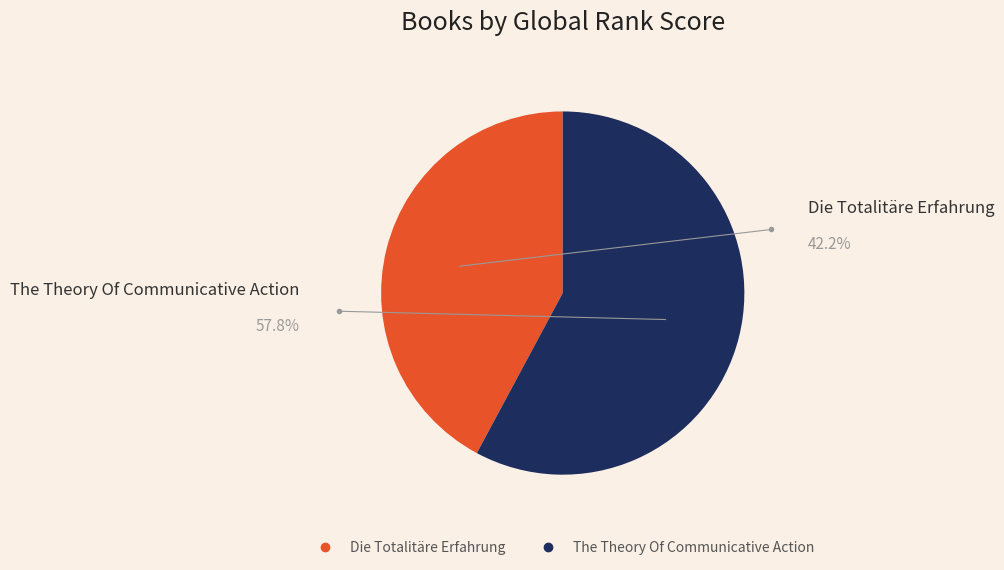

Combined, do Die Totalitäre Erfahrung and The Theory Of Communicative Action account for over 50%?

Yes